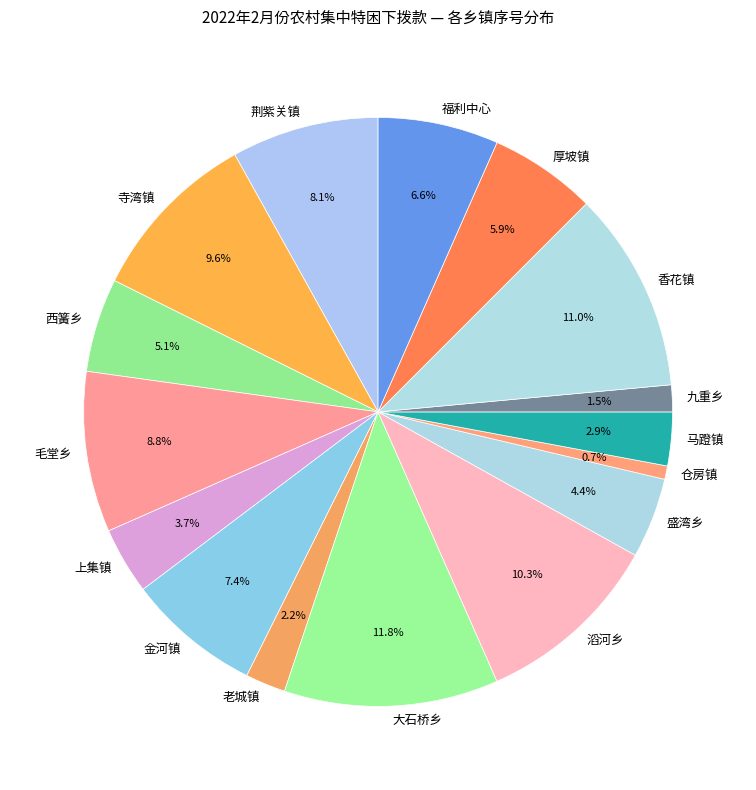

Do 老城镇 and 荆紫关镇 together represent more than half of the pie?

No